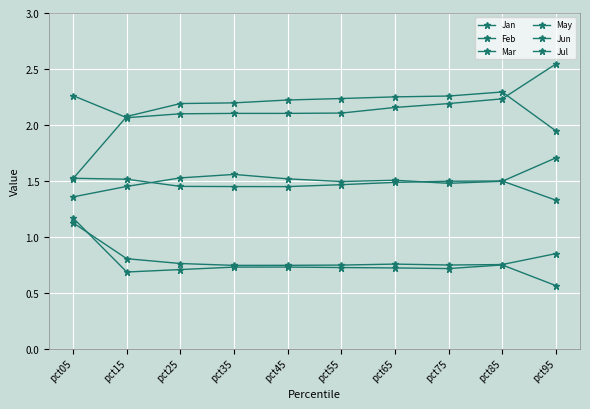

What is the minimum value shown in the chart?

0.6